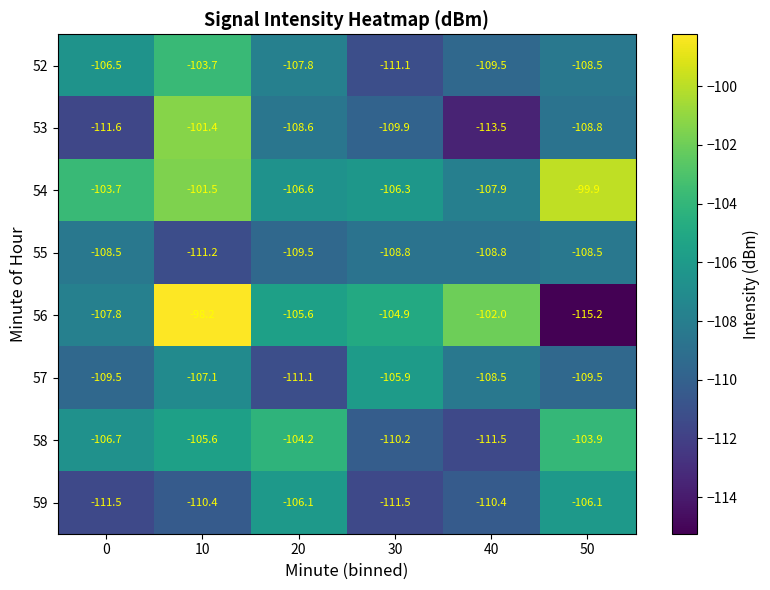

Which category has the lowest value across all series?

50